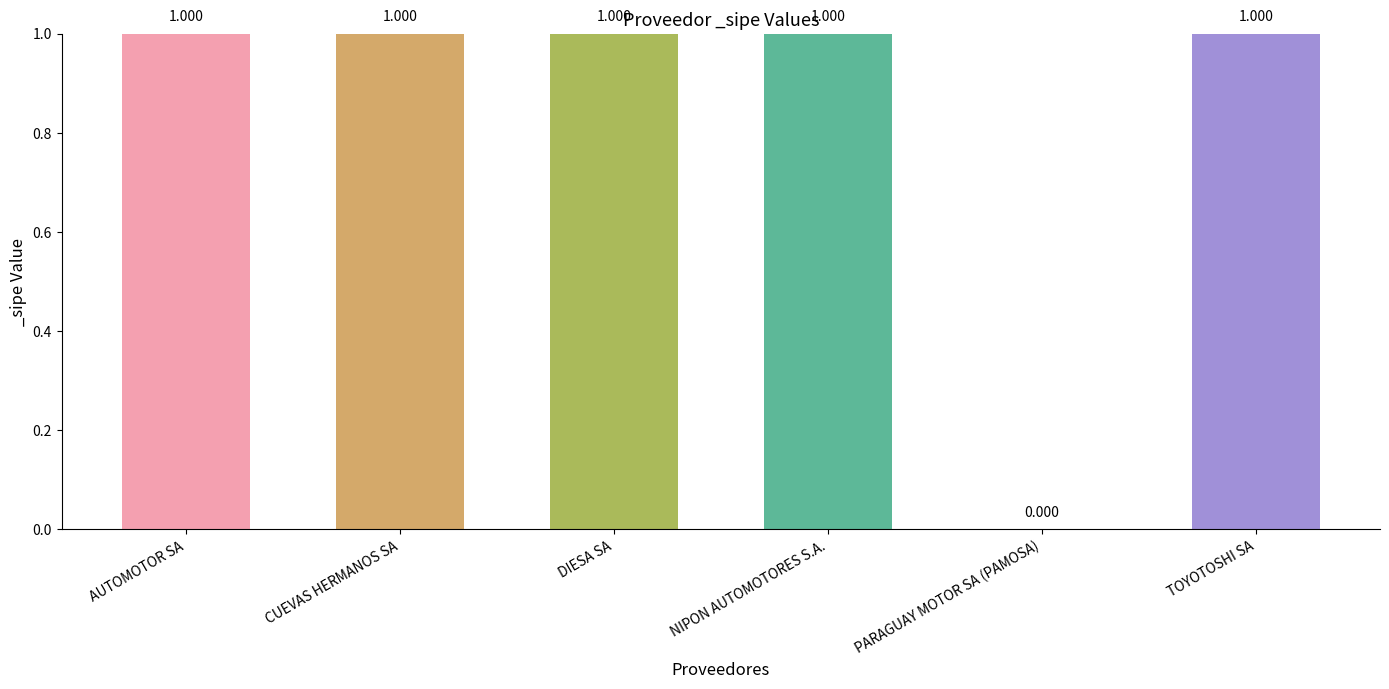

Reading left to right, extract all data points from this chart.

AUTOMOTOR SA=1	CUEVAS HERMANOS SA=1	DIESA SA=1	NIPON AUTOMOTORES S.A.=1	PARAGUAY MOTOR SA (PAMOSA)=0	TOYOTOSHI SA=1